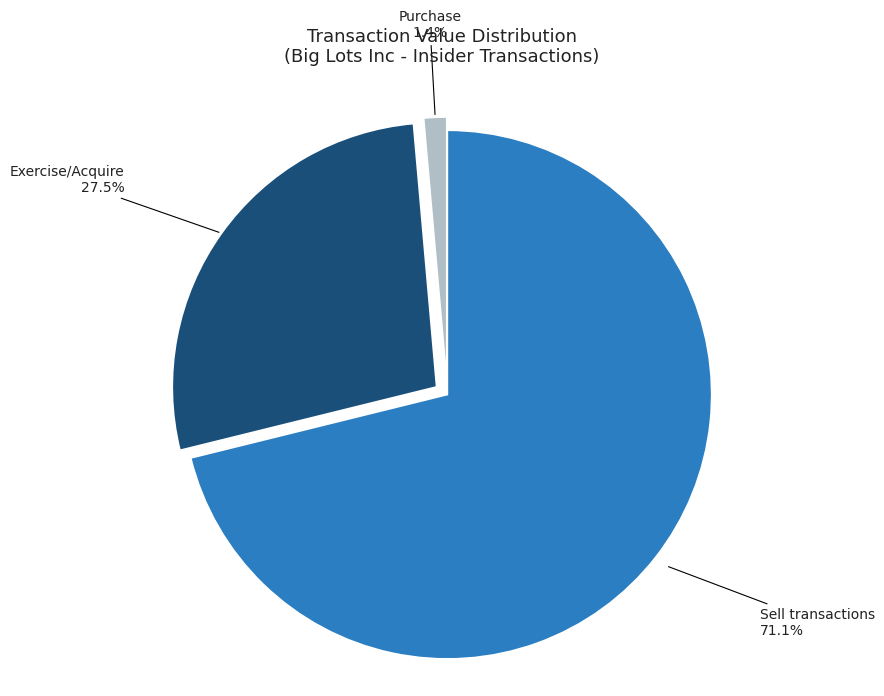

Rank the categories by value from highest to lowest.

Sell transactions 71.1%, Exercise/Acquire 27.5%, Purchase 1.4%